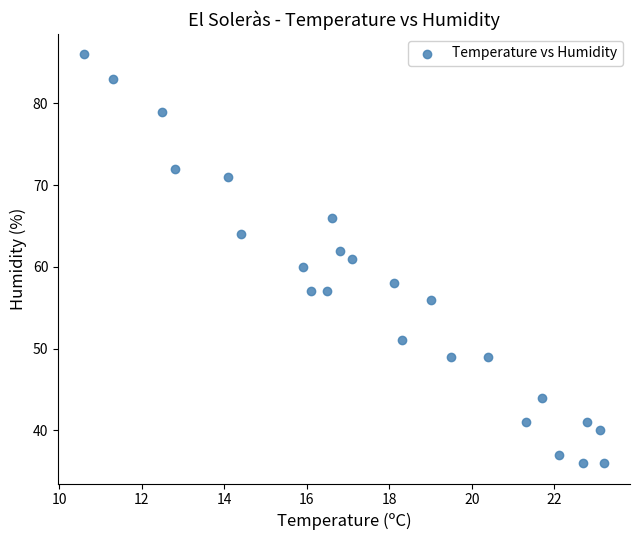

What is the range of Y values (max minus min)?

50